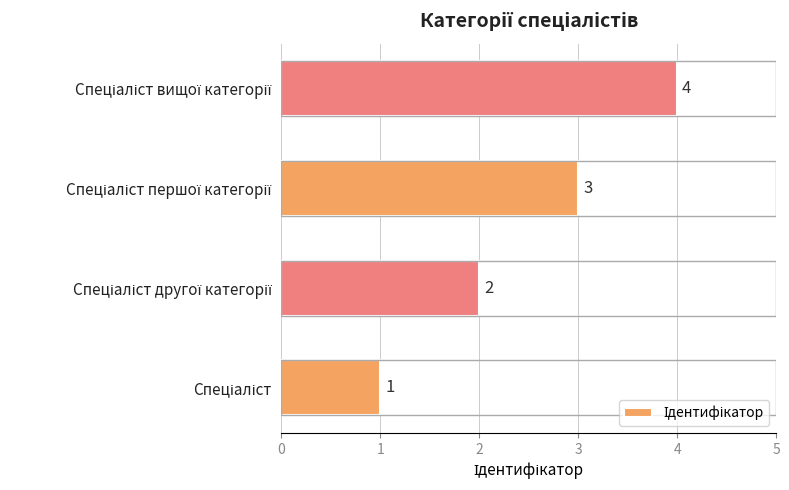

What is the minimum value shown in the chart?

1